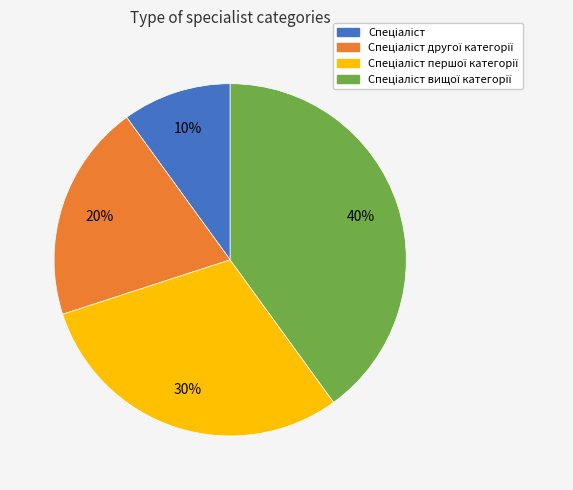

Is there a majority slice in this chart?

No